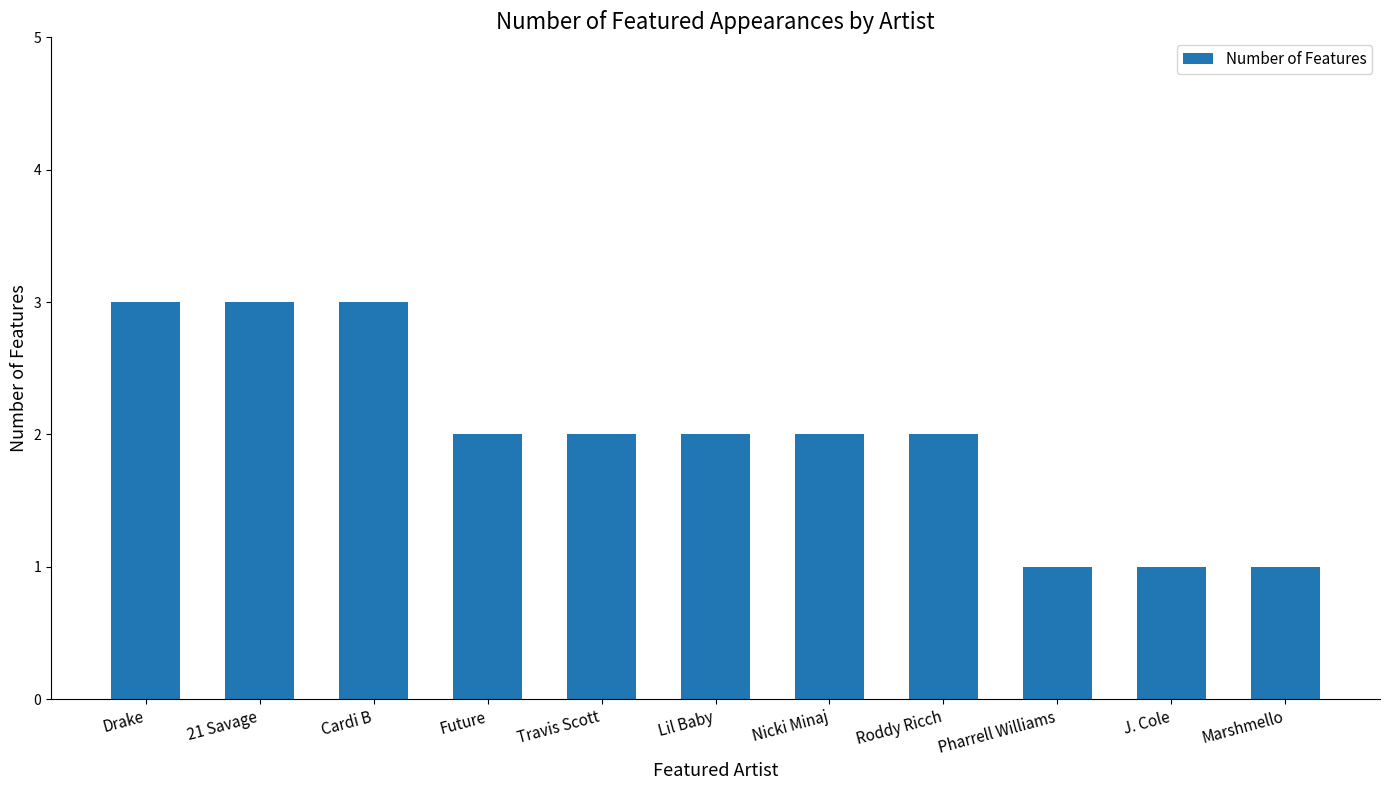

What is the label of the 7th bar from the left?

Nicki Minaj